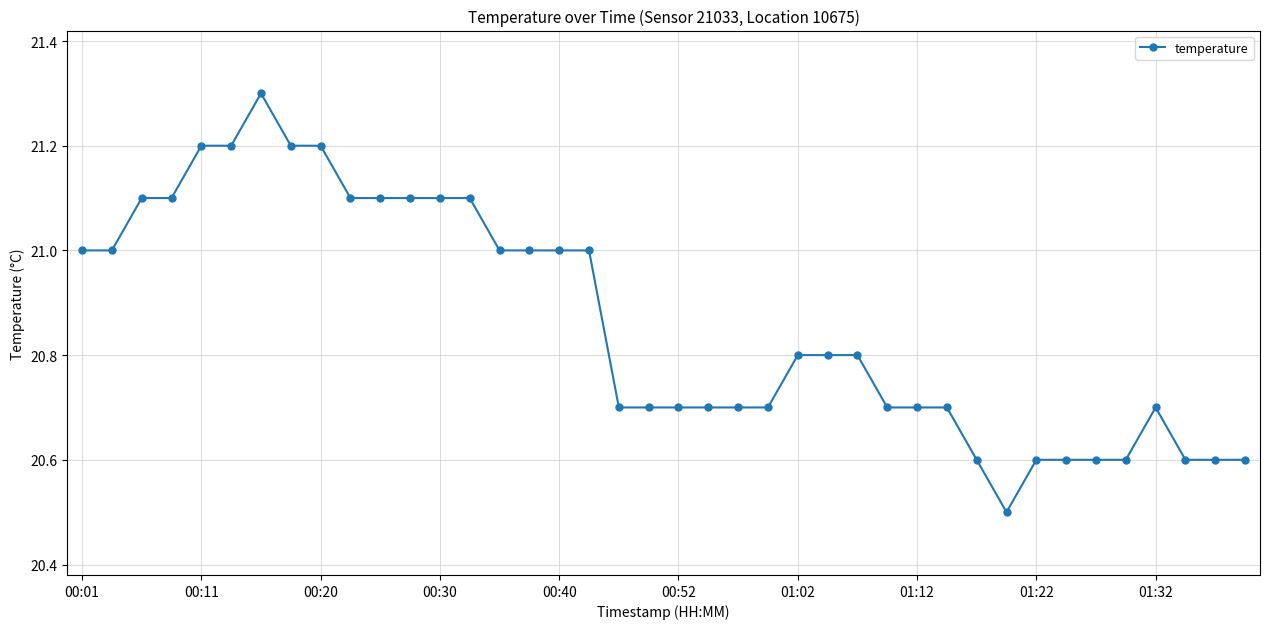

What is the minimum value shown in the chart?

20.5